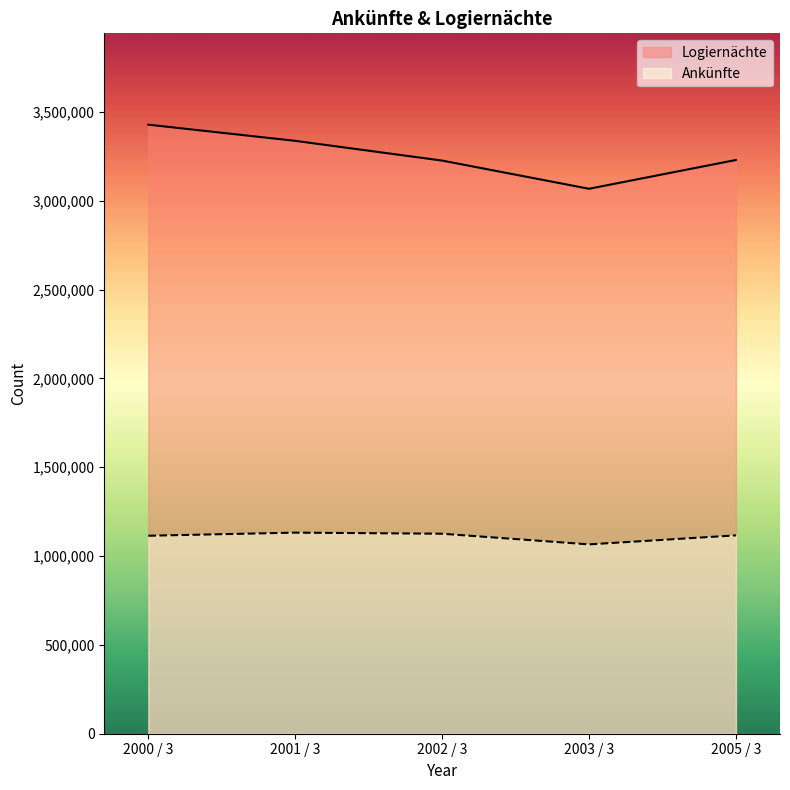

The Ankünfte series shows 1125676 at 2002 / 3. True or false?

True